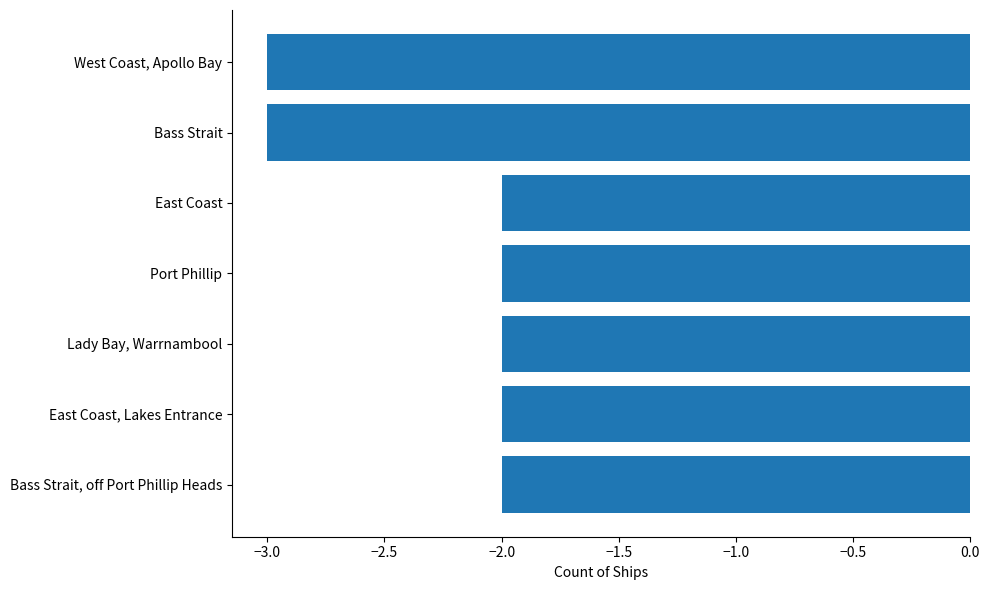

What position from the top is West Coast, Apollo Bay?

1